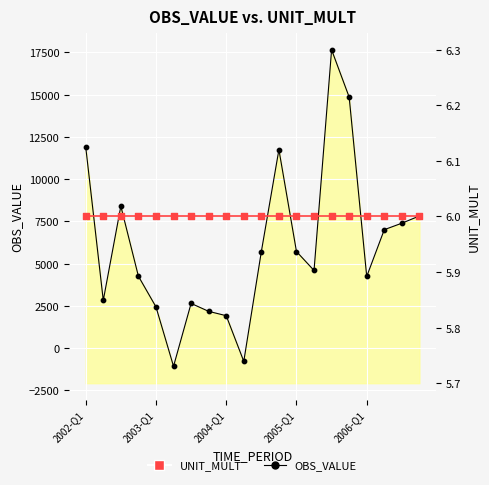

What are all the series names shown in the legend?

OBS_VALUE, UNIT_MULT